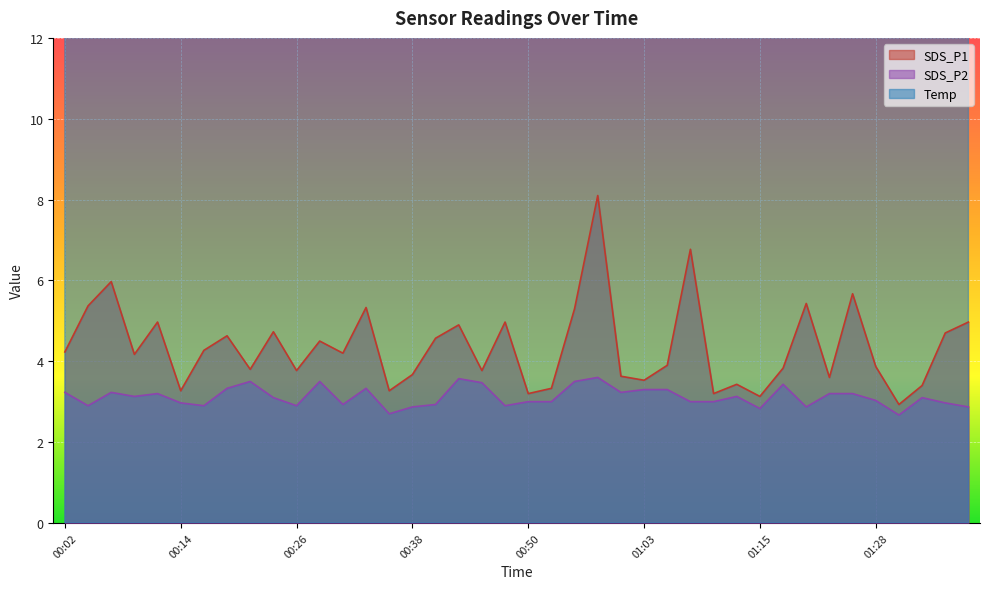

What is the sum of the SDS_P2 values at 00:43 and 01:03?

6.9